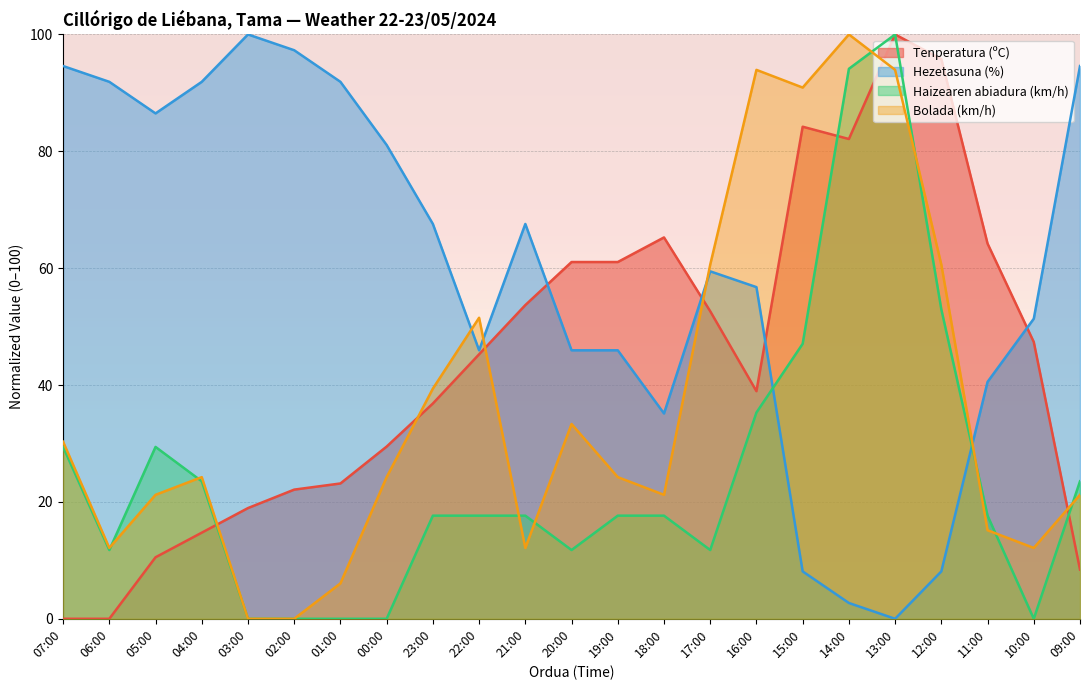

True or false: Haizearen abiadura (km/h) has more than 0 interior local peaks.

True